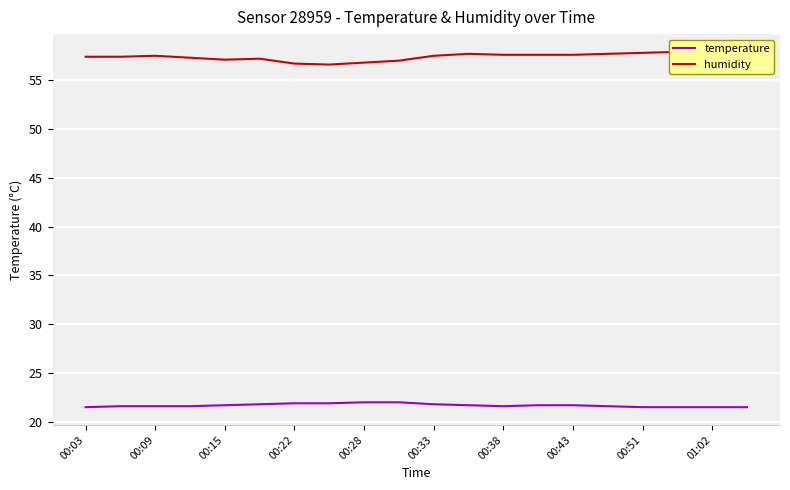

True or false: temperature and humidity cross at least once.

False